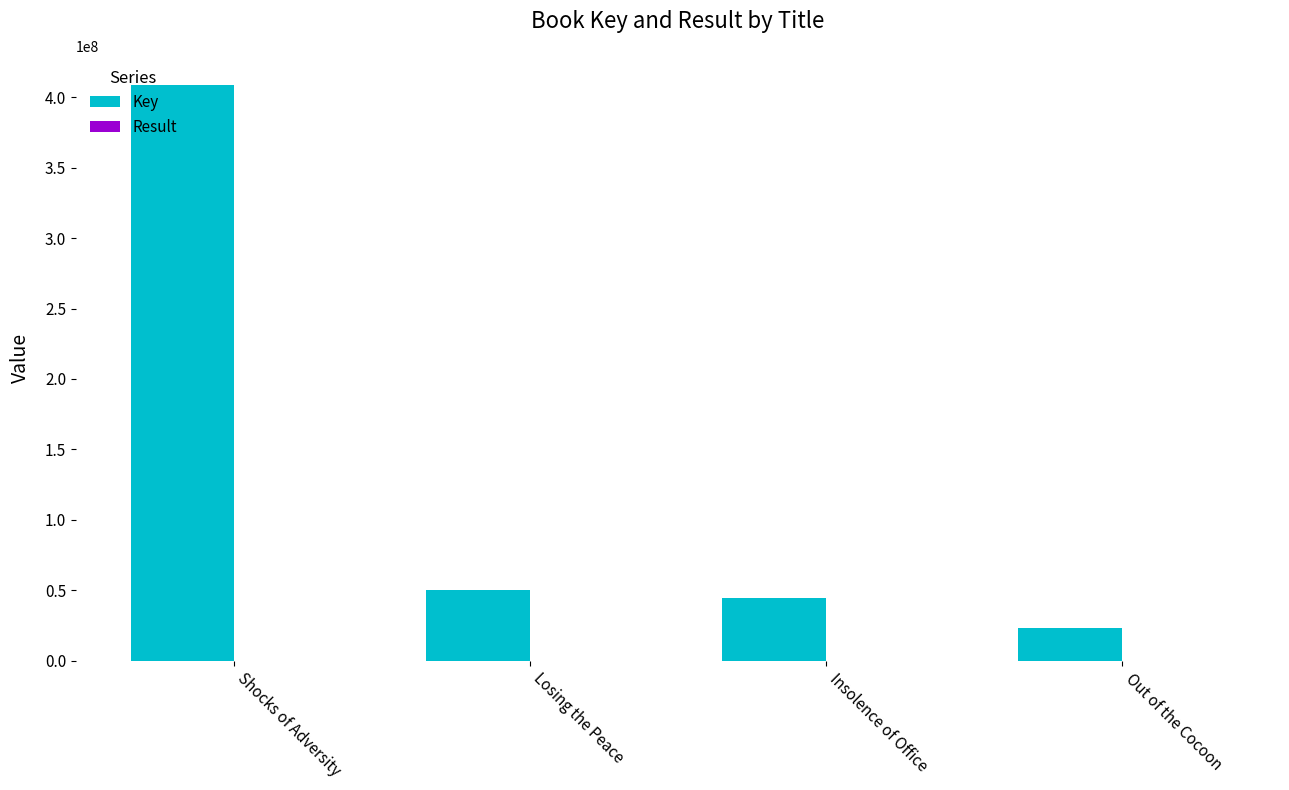

Which series has the largest total across all categories?

Key